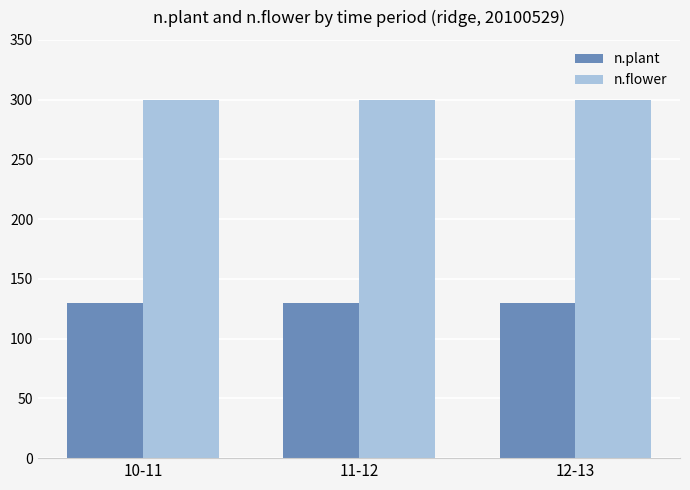

List the series in order of their overall mean, highest first.

n.flower, n.plant